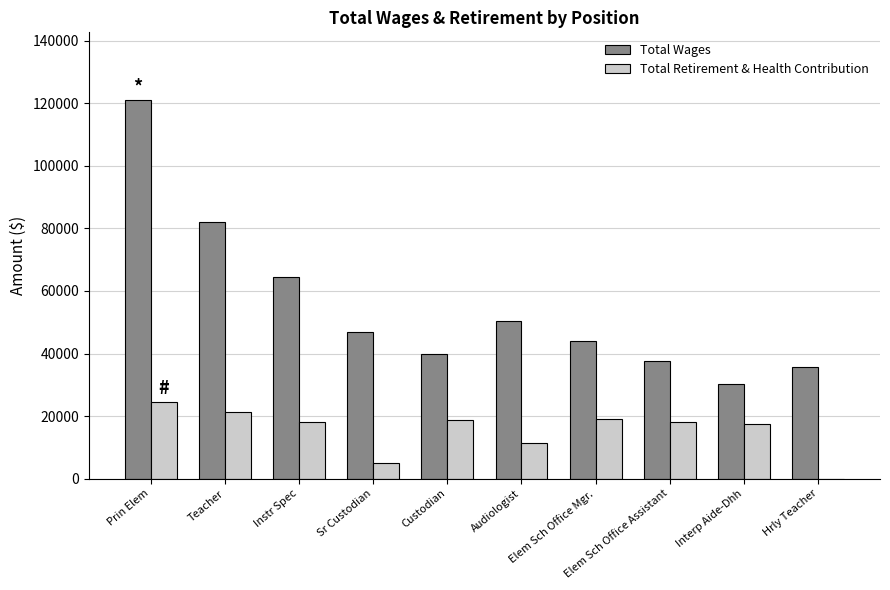

The Total Retirement & Health Contribution series shows 11300 at Audiologist. True or false?

True